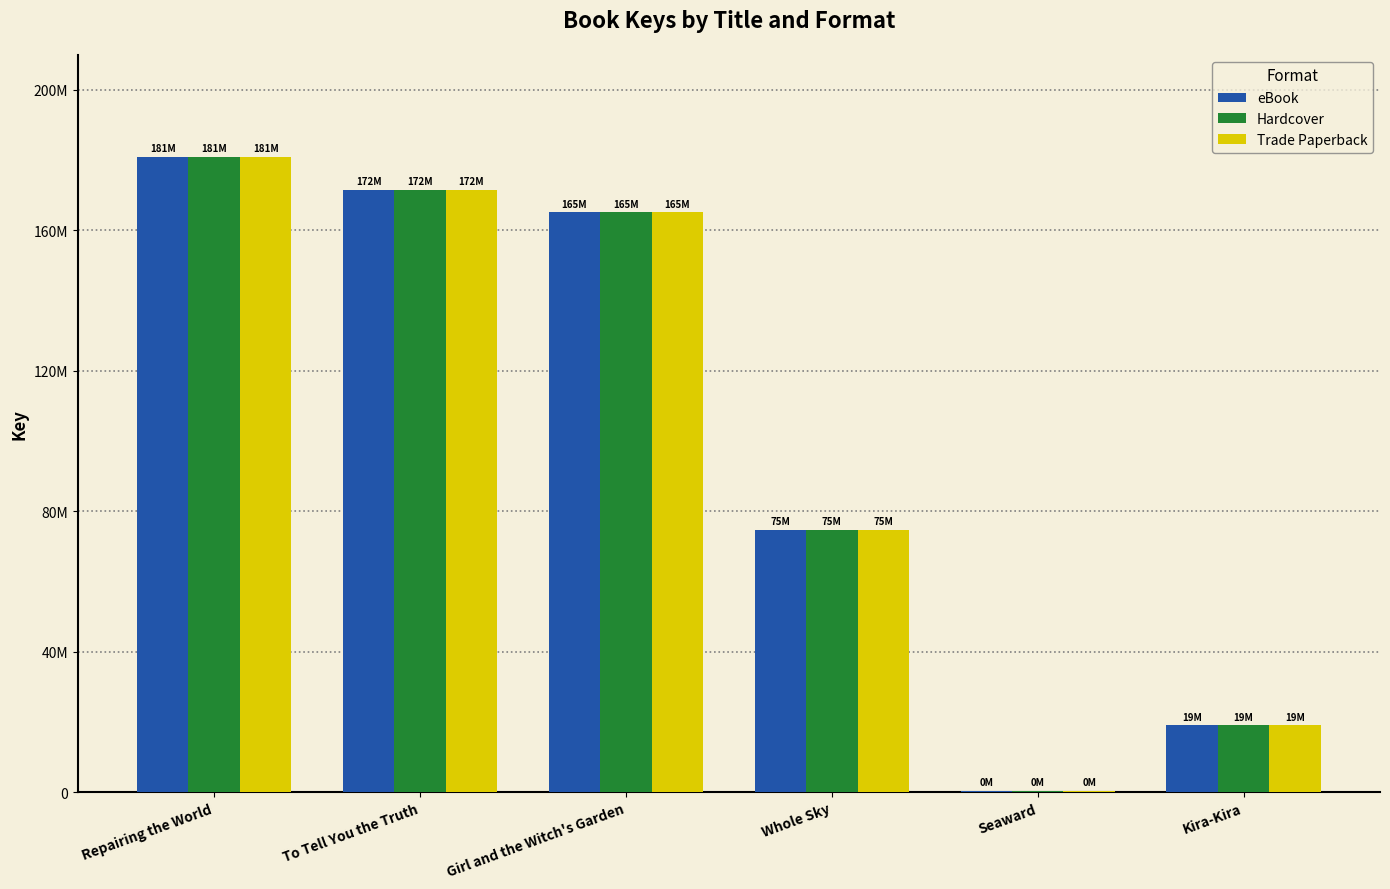

What are all the series names shown in the legend?

eBook, Hardcover, Trade Paperback